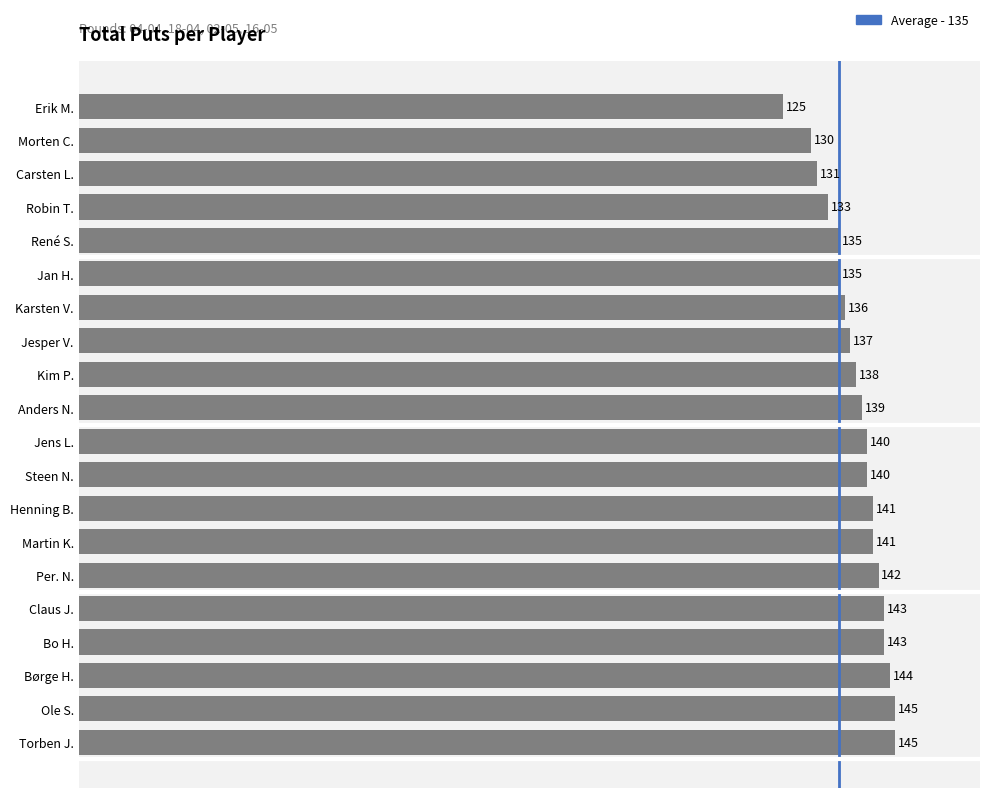

True or false: the data shows 241 at Jan H..

False